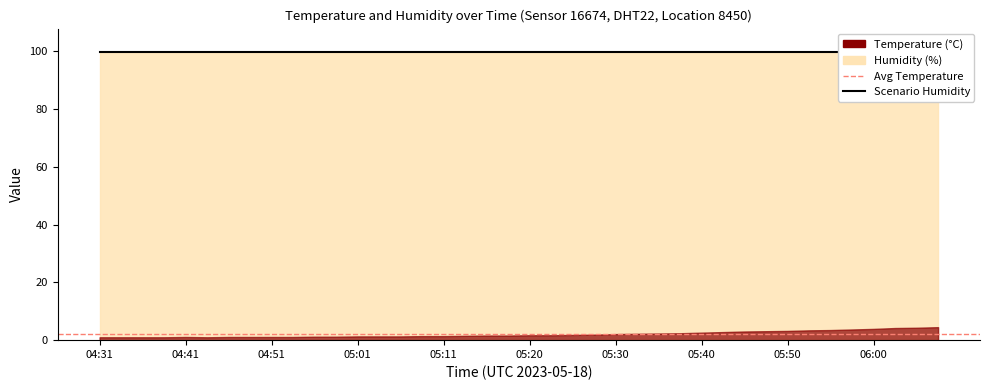

True or false: humidity and temperature intersect in this chart.

False